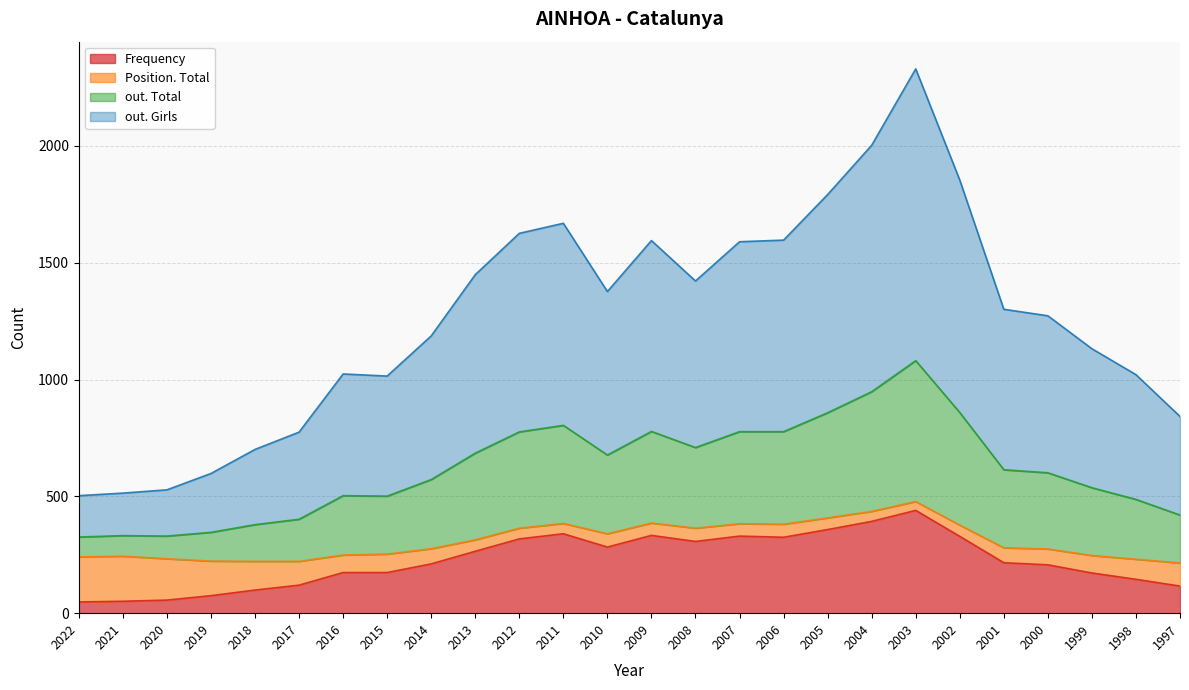

At which category is the sum across all series the highest?

2003